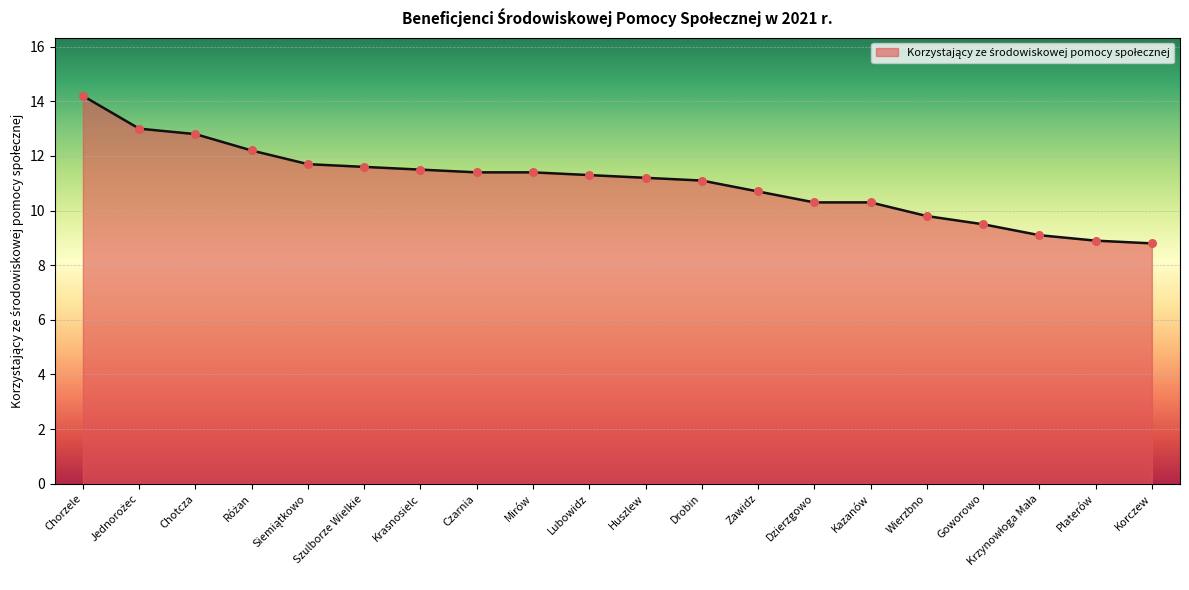

Which has a higher value, Wierzbno or Zawidz?

Zawidz